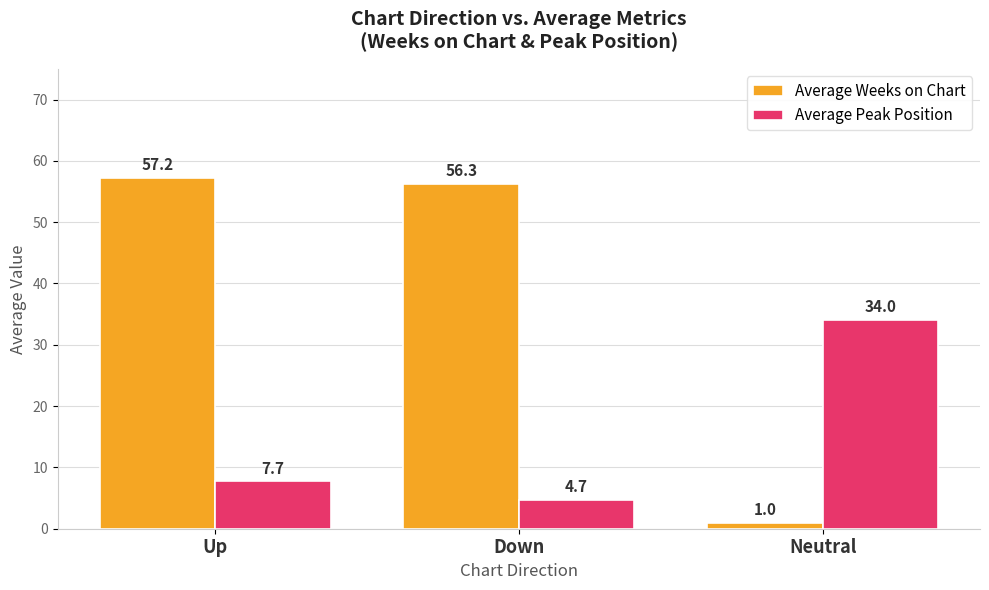

What position from the left is Up?

1